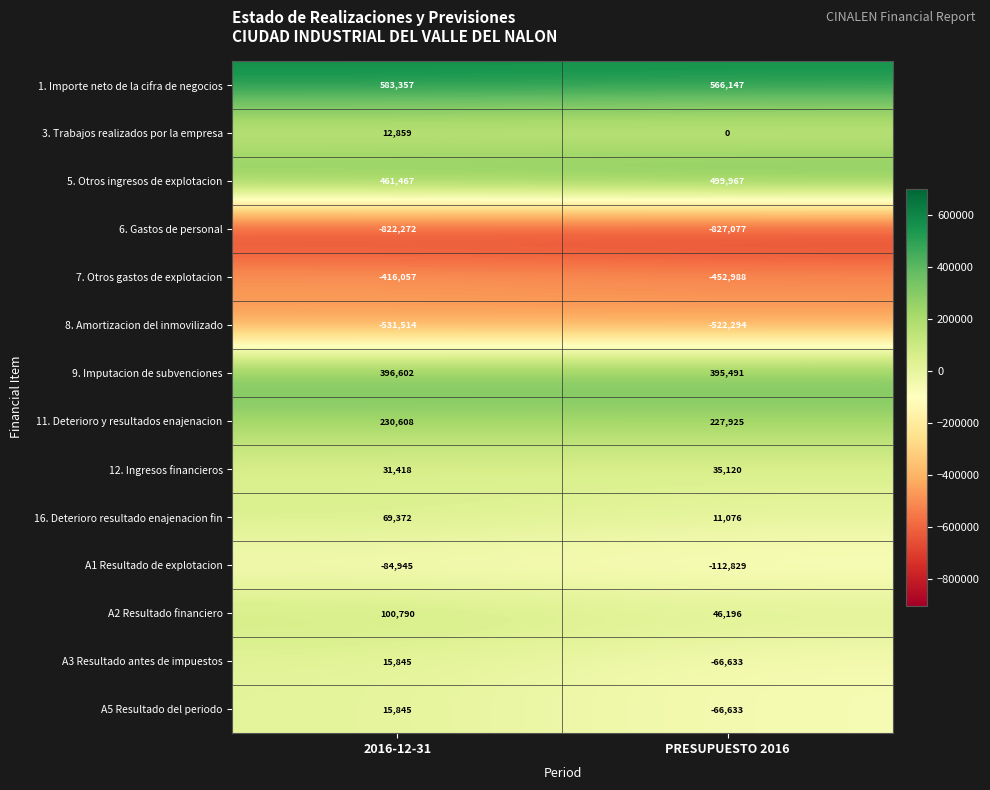

What value does the 1. Importe neto de la cifra de negocios series have at PRESUPUESTO 2016?

566147